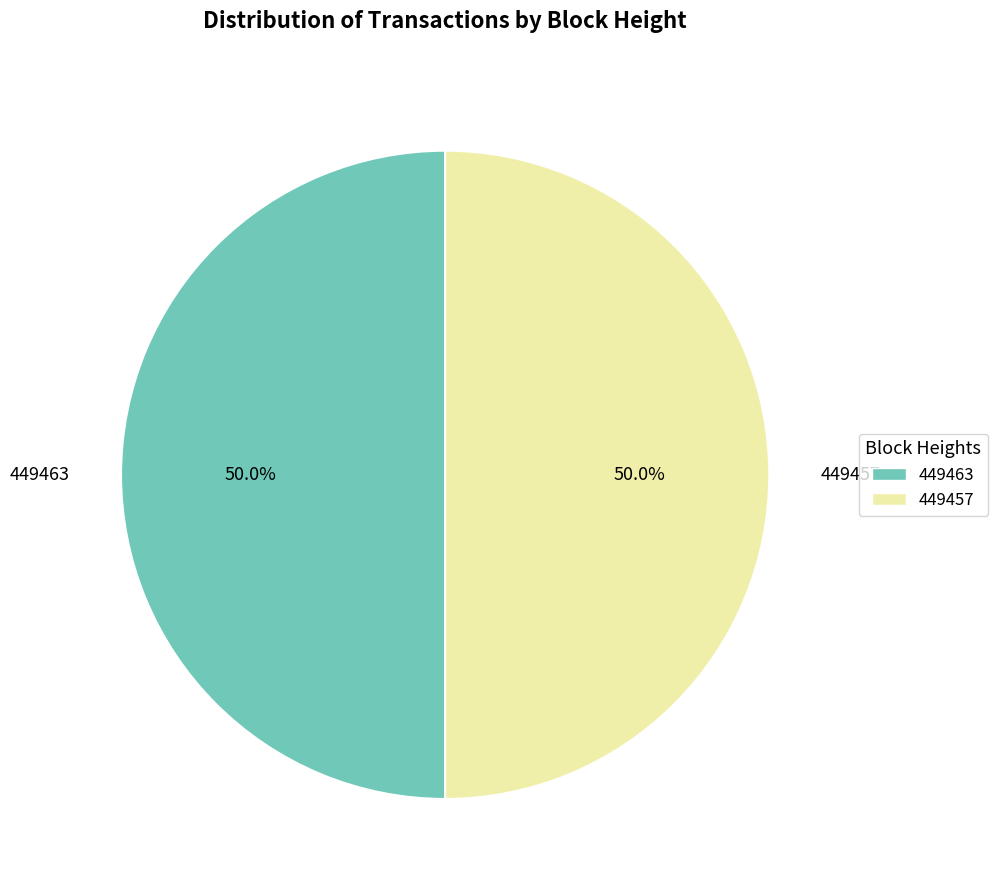

What is the ratio of the value at 449463 to the value at 449457?

1.0